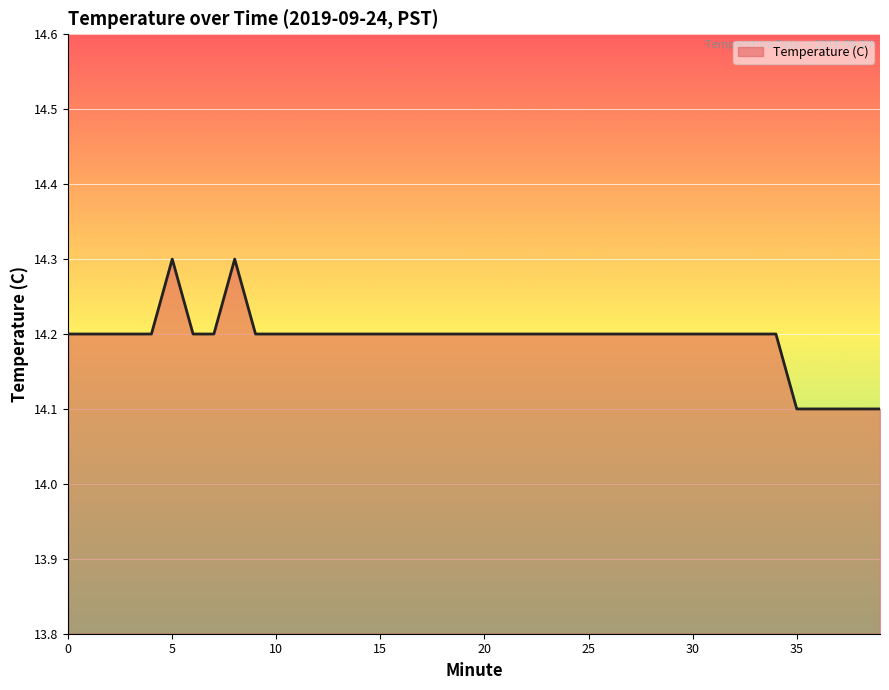

How many lines are shown in the chart?

1